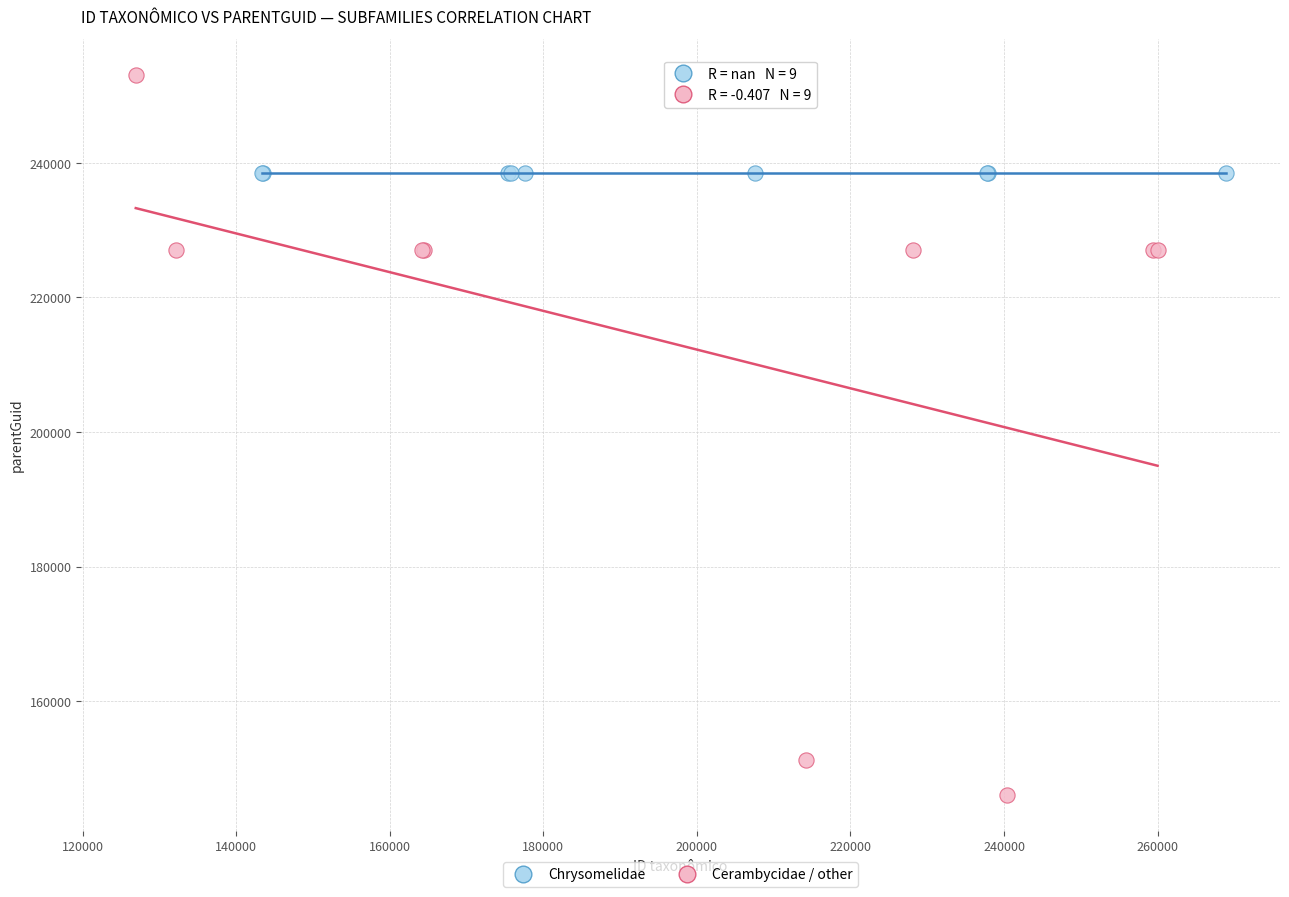

Which series reaches the maximum Y coordinate?

Cerambycidae / other